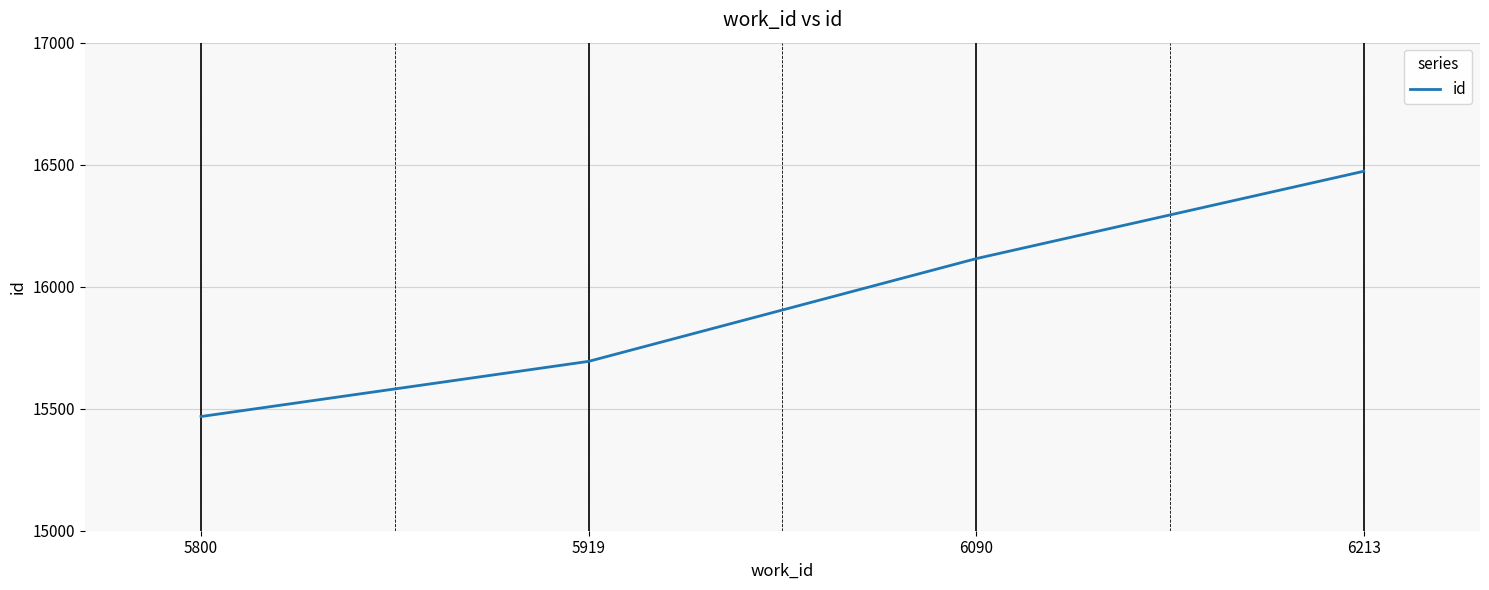

Is this an area chart (filled region under the line)?

No